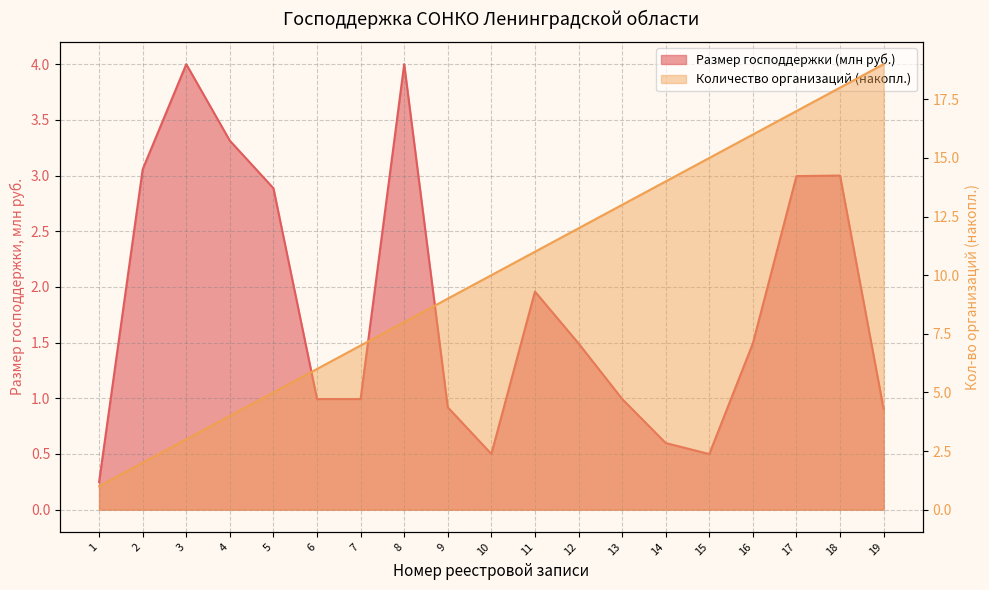

What is the difference between the second highest and minimum values in the Размер господдержки (млн руб.) series?

3.8